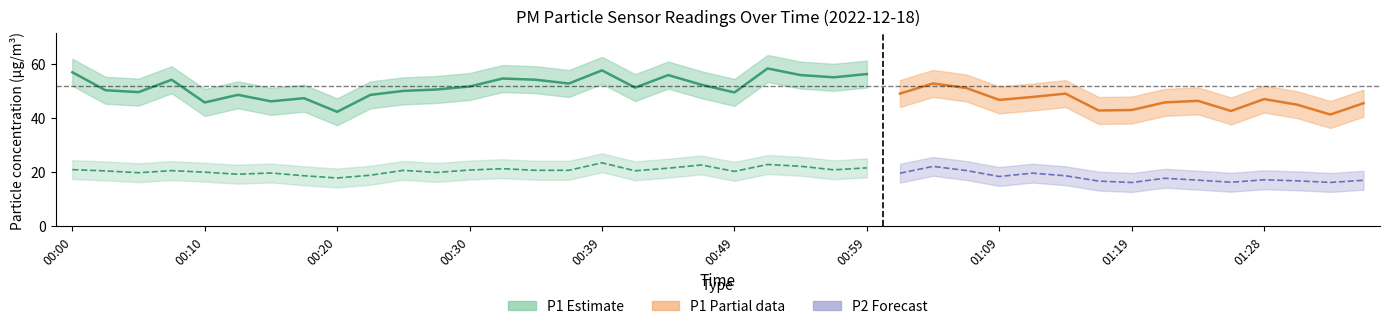

Which series has the largest total across all categories?

P1 (PM10)